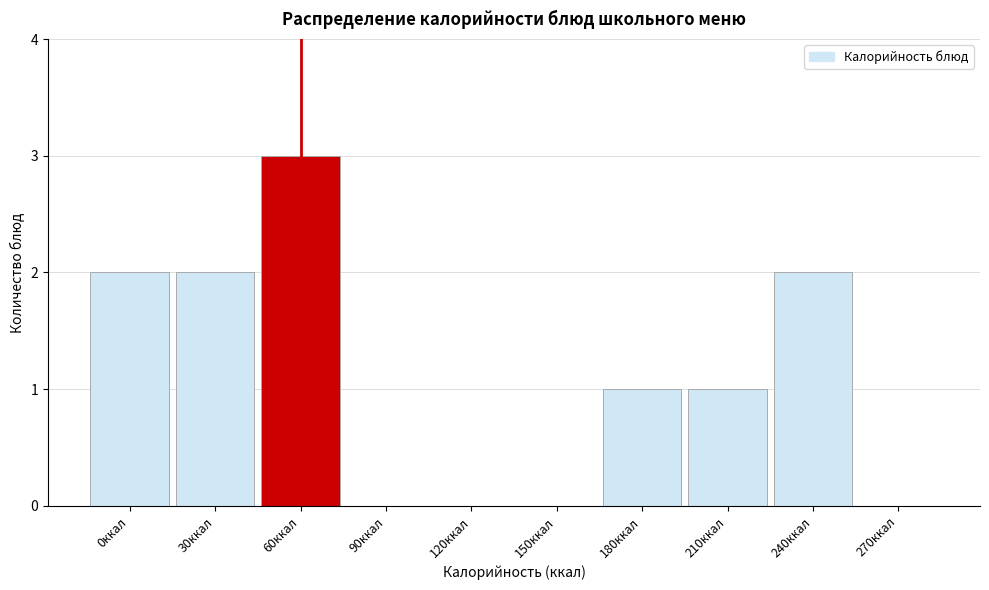

Reading left to right, extract all data points from this chart.

0ккал=2	30ккал=2	60ккал=3	90ккал=0	120ккал=0	150ккал=0	180ккал=1	210ккал=1	240ккал=2	270ккал=0